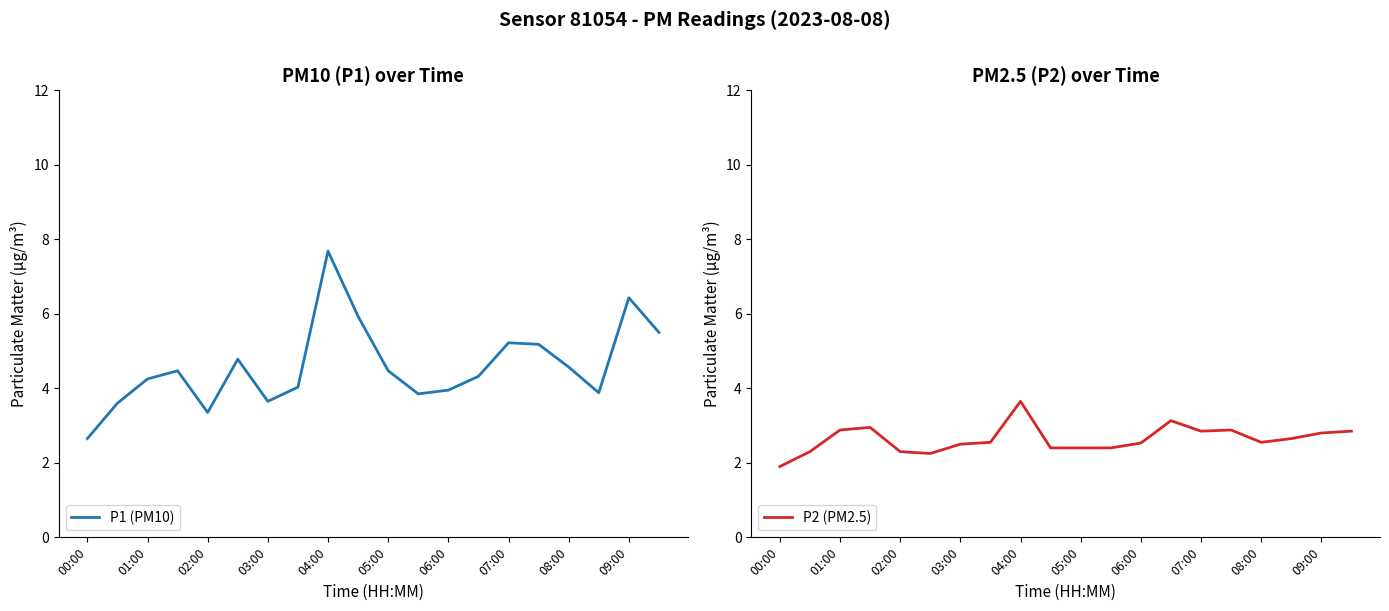

The P1 (PM10) series shows 4.6 at 08:00. True or false?

True